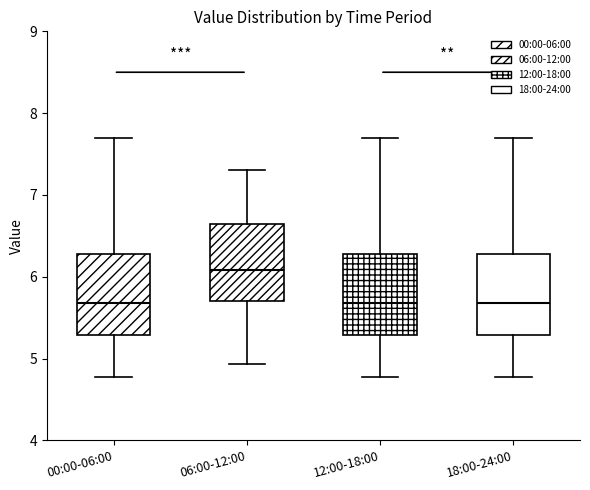

Where is the upper edge of the box for 12:00-18:00 on the y-axis? The values are not printed on the chart, so give them approximately, as read against the axis.

6.3